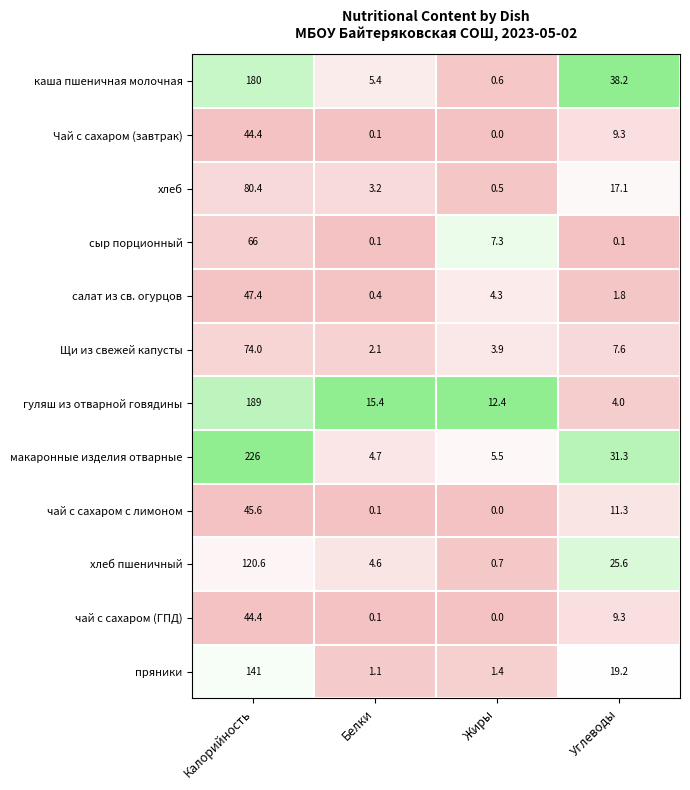

What is the spread (max minus min) of values at Жиры?

12.4